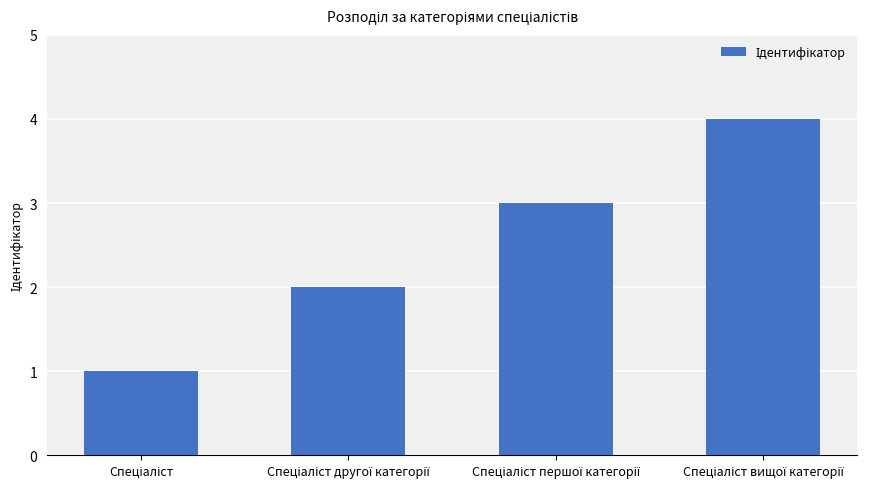

What is the sum of all values?

10